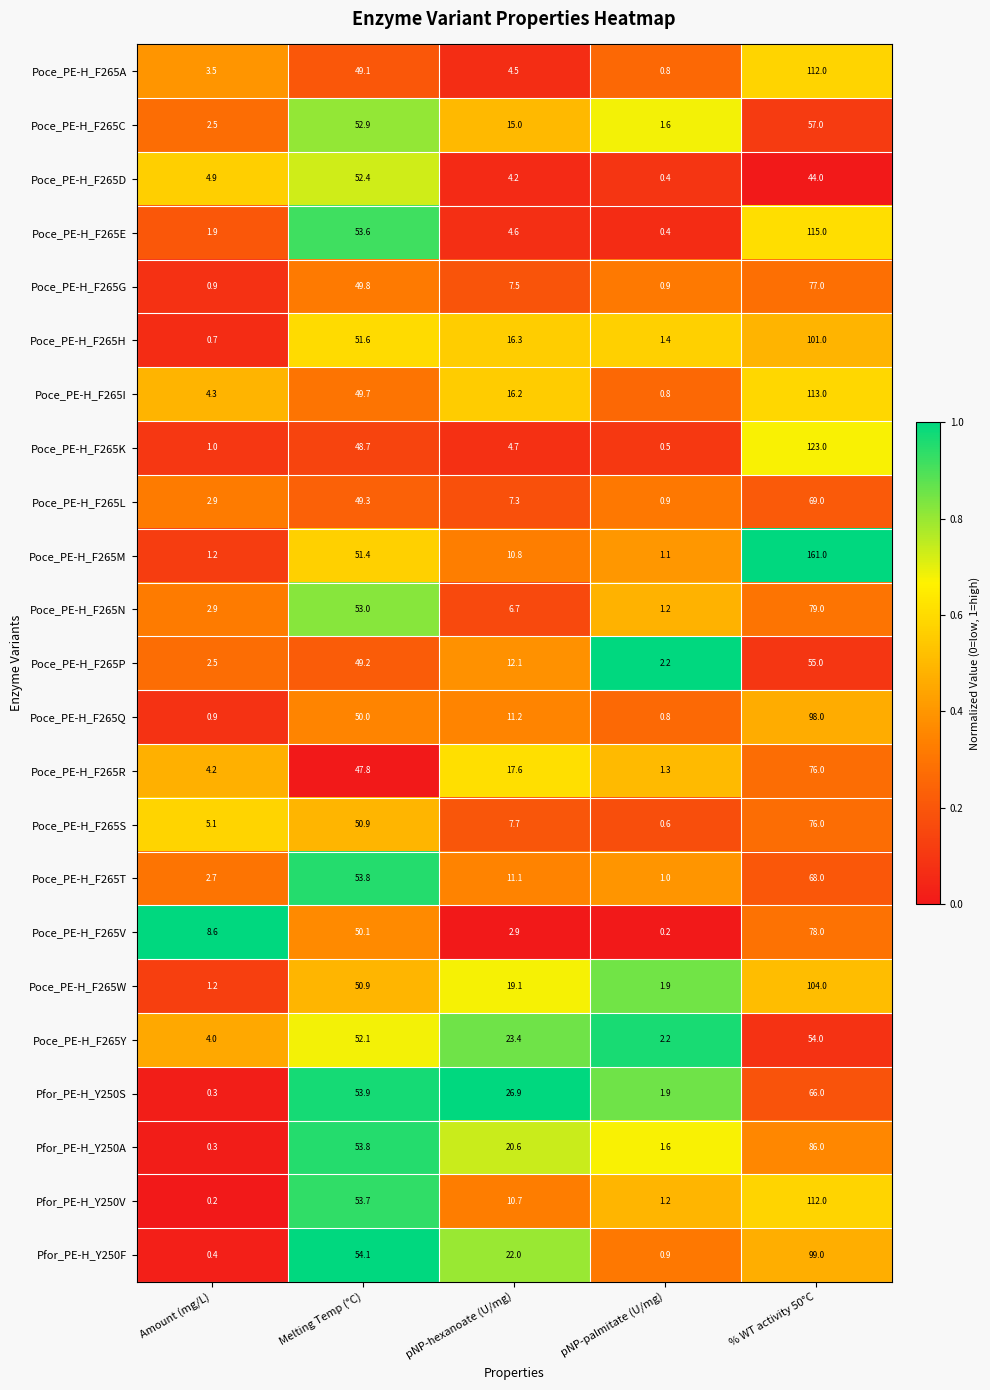

What is the lowest value of the Poce_PE-H_F265N series?

1.2